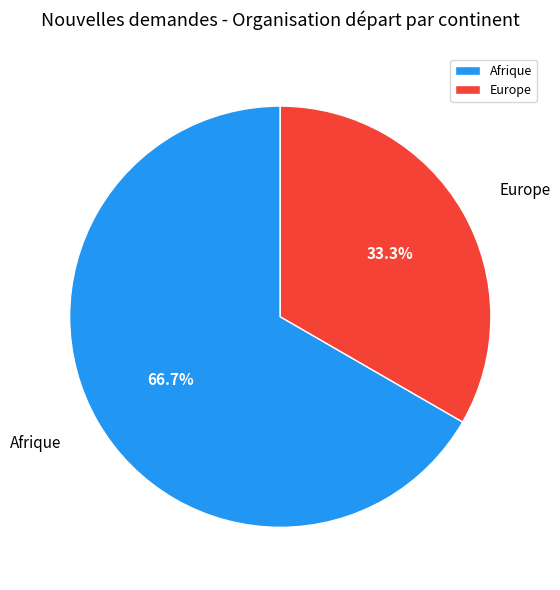

Do Europe and Afrique together represent more than half of the pie?

Yes